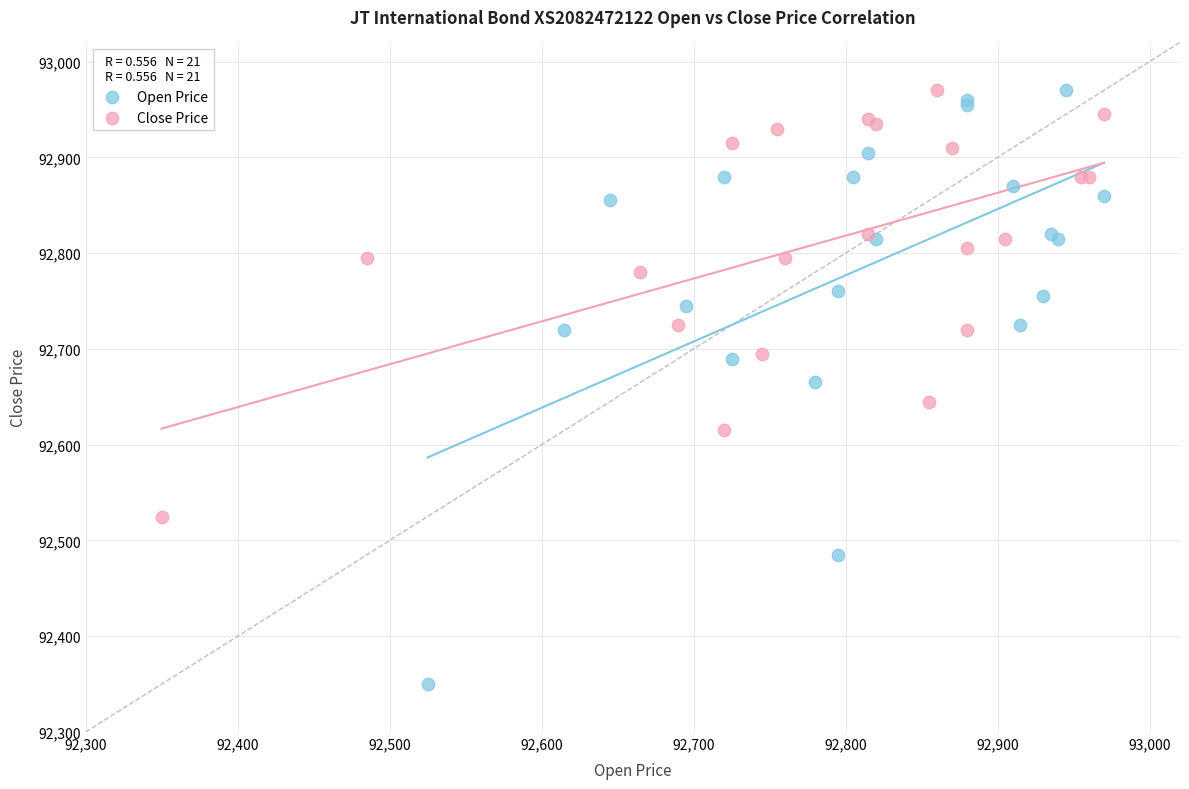

Which series has the largest Y range (max minus min)?

Open Price